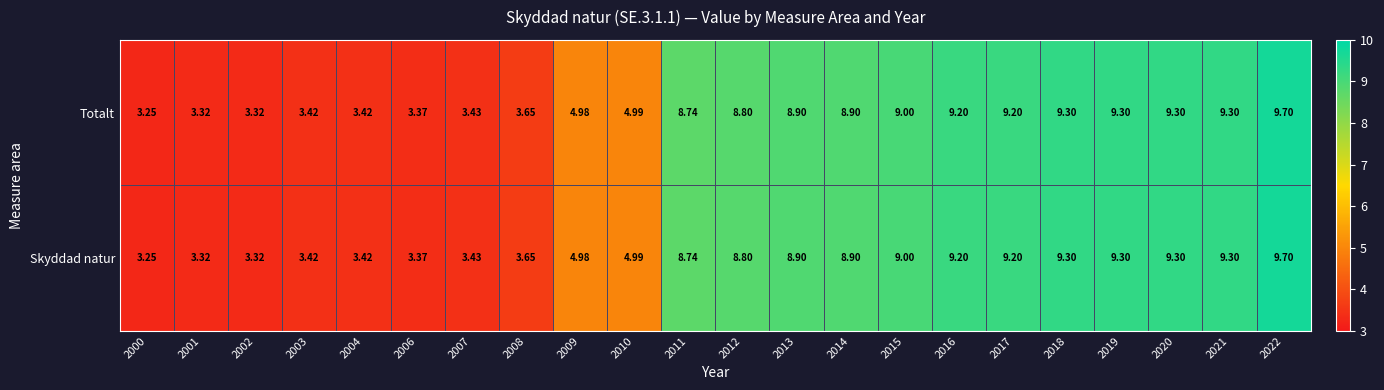

Is the value of Skyddad natur at 2017 greater than the value of Totalt at 2010?

Yes